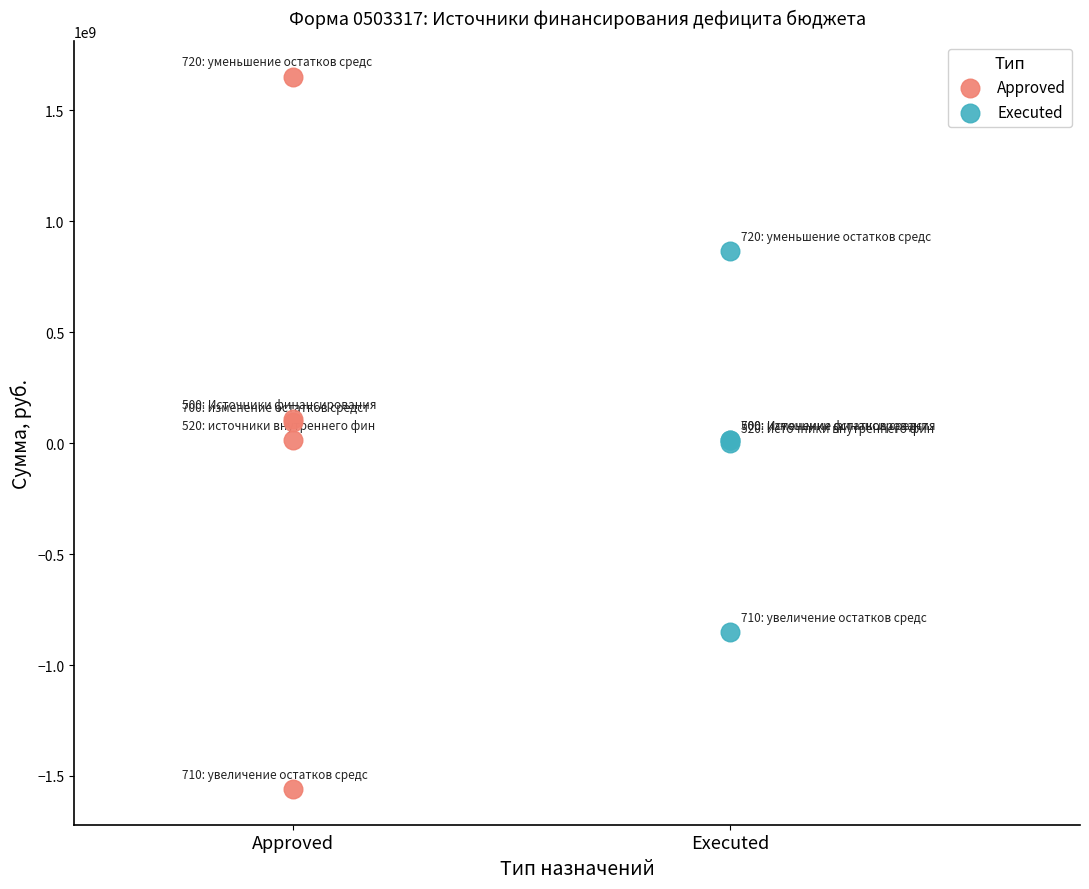

Which series contains the lowest Y value?

Approved